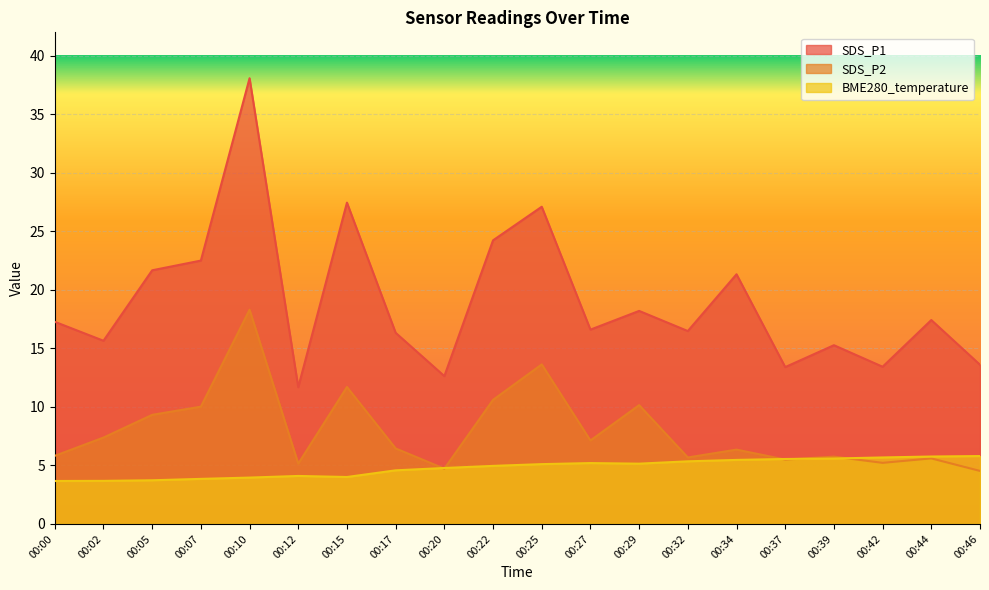

At which label does SDS_P1 reach its minimum?

00:12